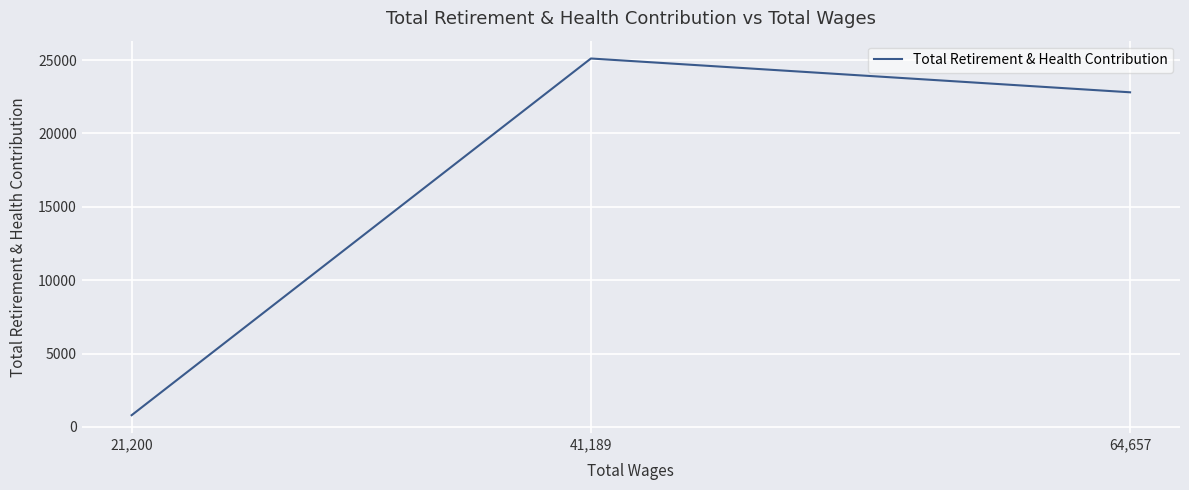

Between 21,200 and 41,189, which is larger?

41,189